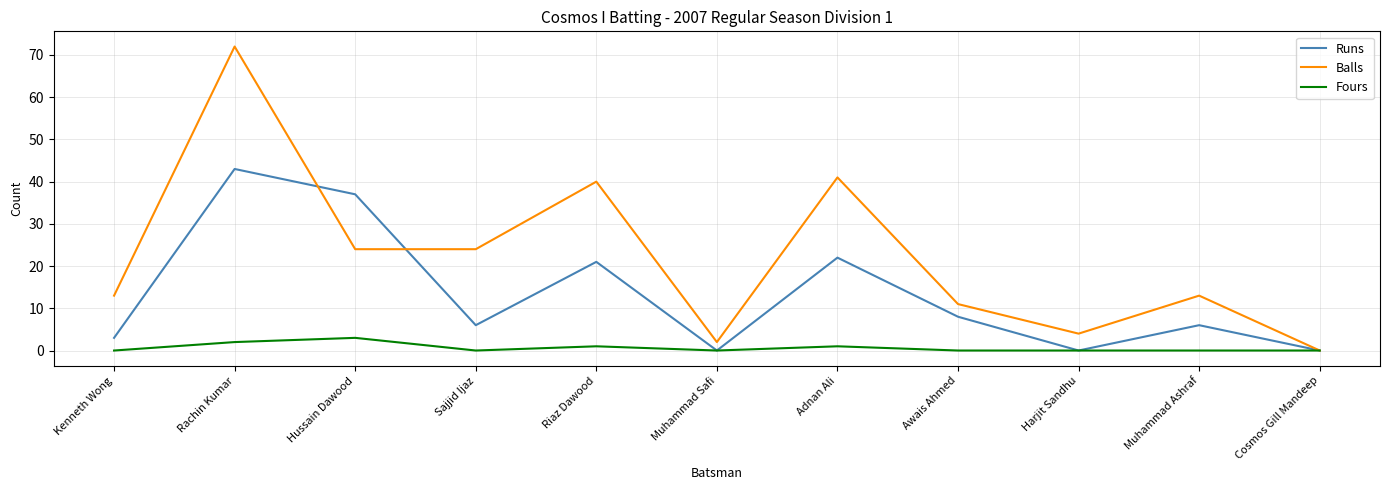

What position from the right is Awais Ahmed?

4